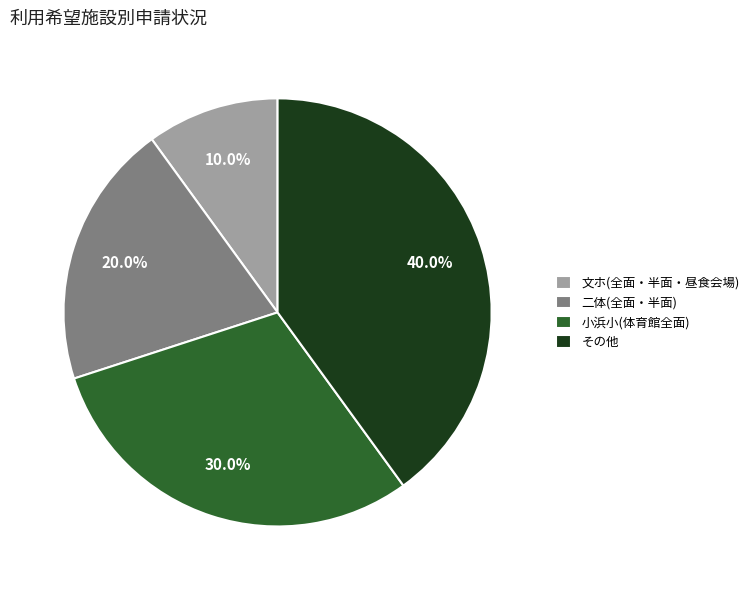

To the nearest percent, what is the average slice percentage?

25%